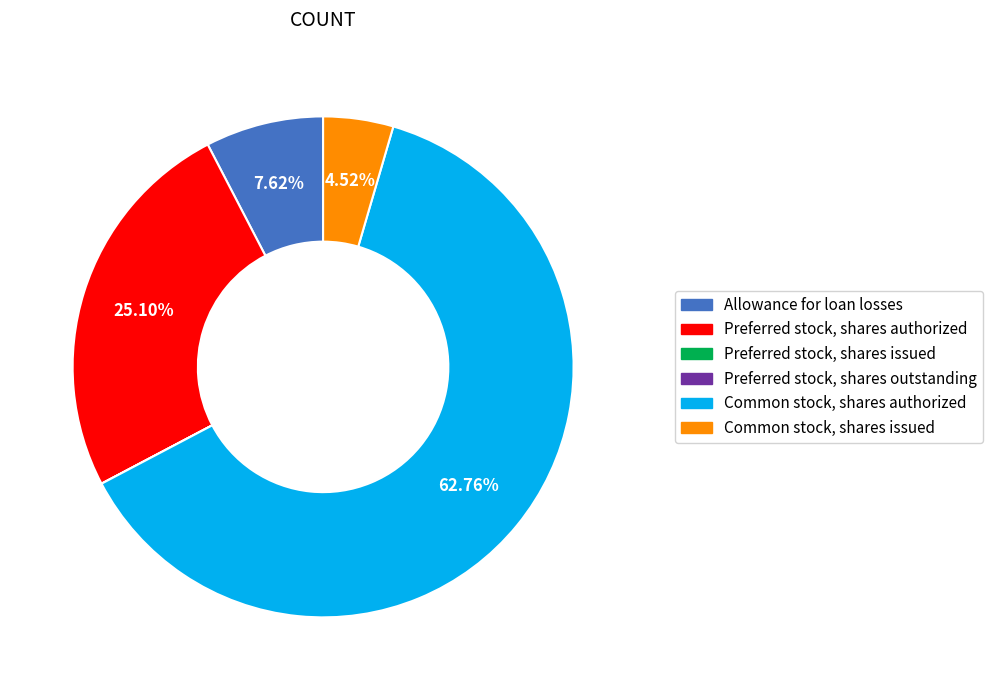

To the nearest percent, what is the difference between the Common stock, shares authorized and Preferred stock, shares authorized slice percentages?

38%